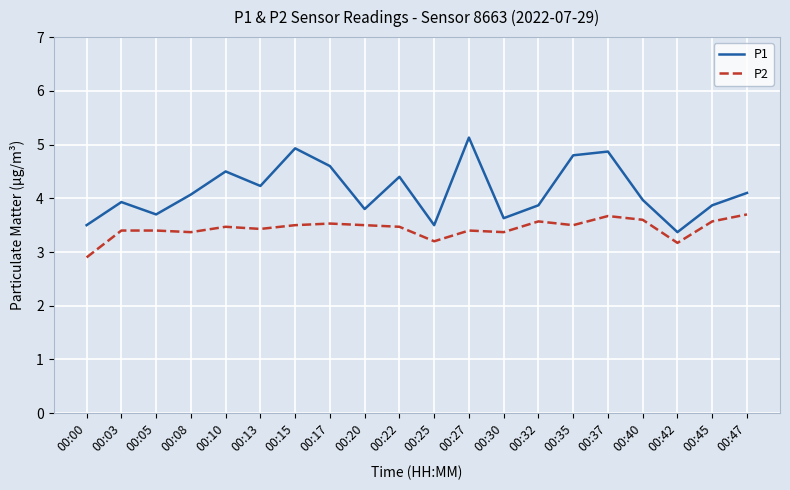

Reading right to left, transcribe all the data shown in this chart.

P1: 4.1	3.9	3.4	4.0	4.9	4.8	3.9	3.6	5.1	3.5	4.4	3.8	4.6	4.9	4.2	4.5	4.1	3.7	3.9	3.5
P2: 3.7	3.6	3.2	3.6	3.7	3.5	3.6	3.4	3.4	3.2	3.5	3.5	3.5	3.5	3.4	3.5	3.4	3.4	3.4	2.9